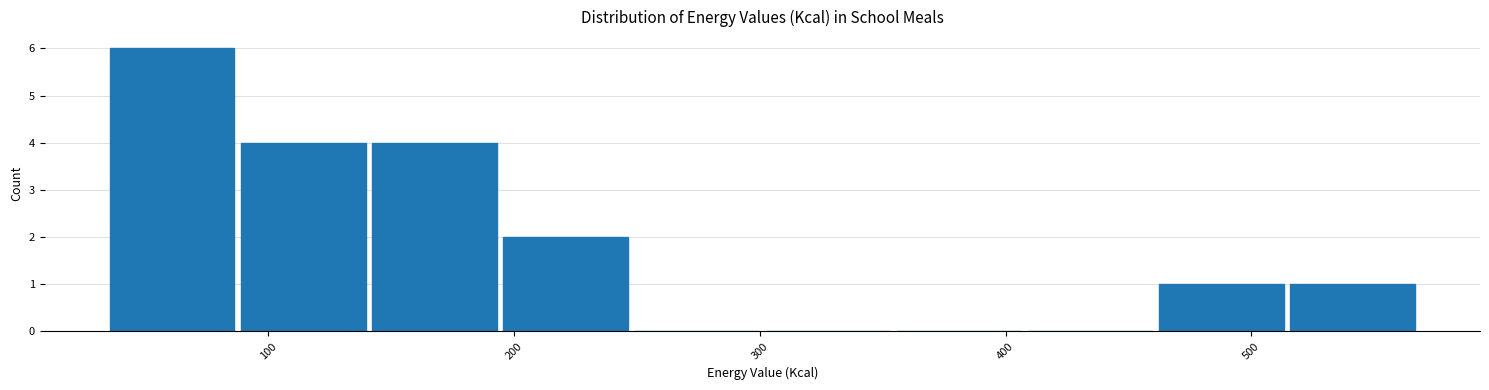

Reading left to right, transcribe this chart: for each bar, give the range it covers on the x-axis and its height. Neither the bar edges nor the heights are printed on the chart, so give them approximately, as read against the axes.

30 to 90: 6
90 to 140: 4
140 to 190: 4
190 to 250: 2
250 to 300: 0
300 to 350: 0
350 to 410: 0
410 to 460: 0
460 to 510: 1
510 to 570: 1